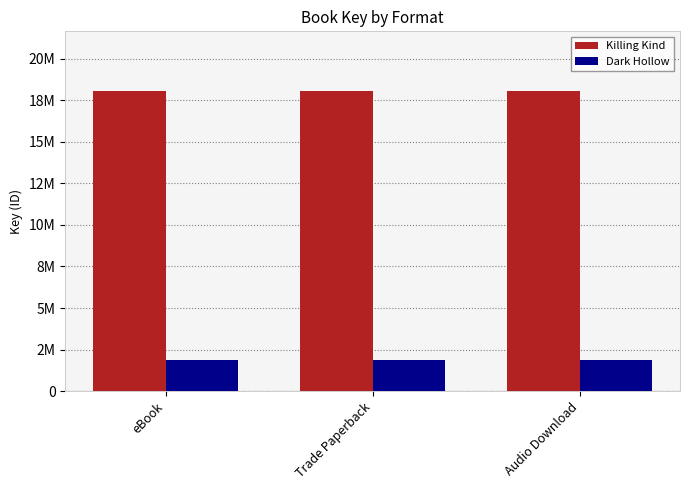

The value of Killing Kind at Trade Paperback is 4614320. True or false?

False